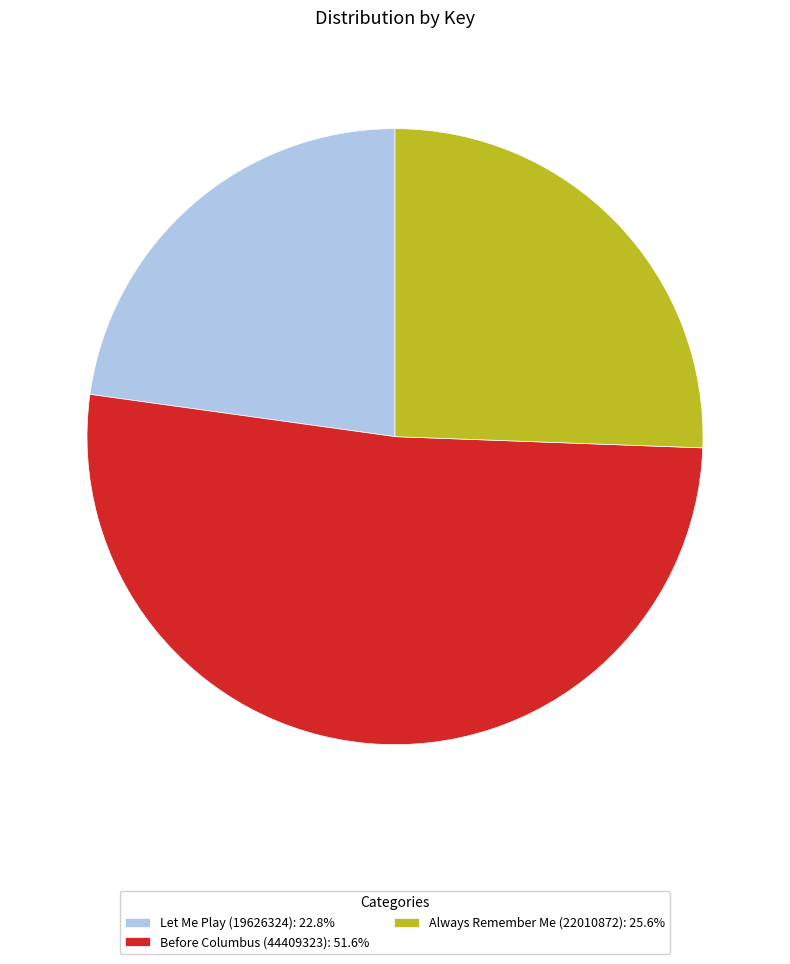

What is the ratio of the value at Always Remember Me (22010872): 25.6% to the value at Before Columbus (44409323): 51.6%?

0.5